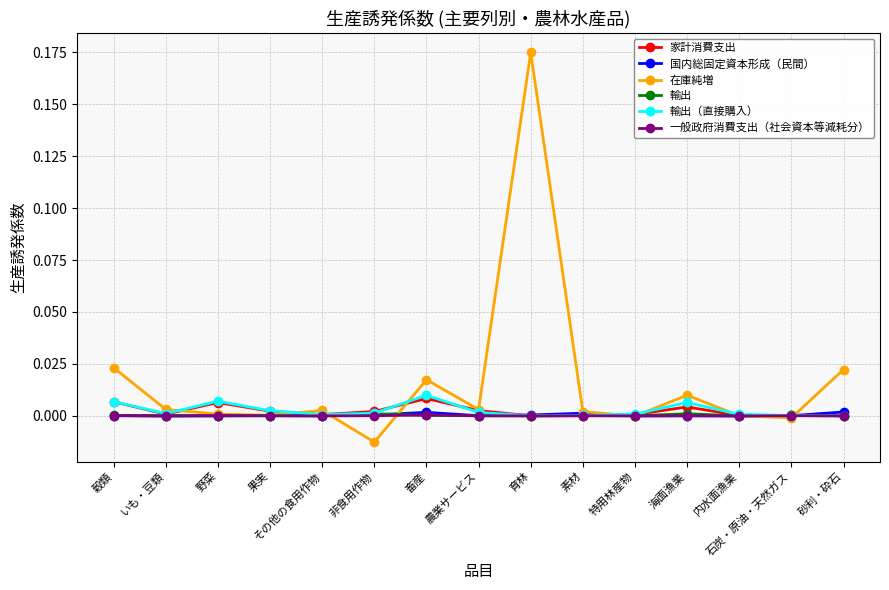

In 一般政府消費支出（社会資本等減耗分）, how many points are lower than both neighbors (excluding endpoints)?

5